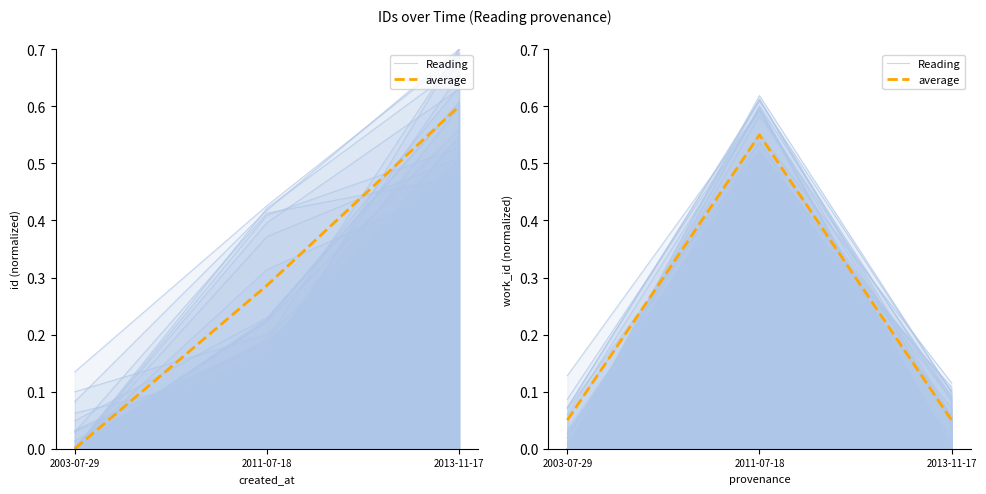

Reading left to right, extract all data points from this chart.

Reading: 0.0	0.5	0.1
average: 0.1	0.5	0.1